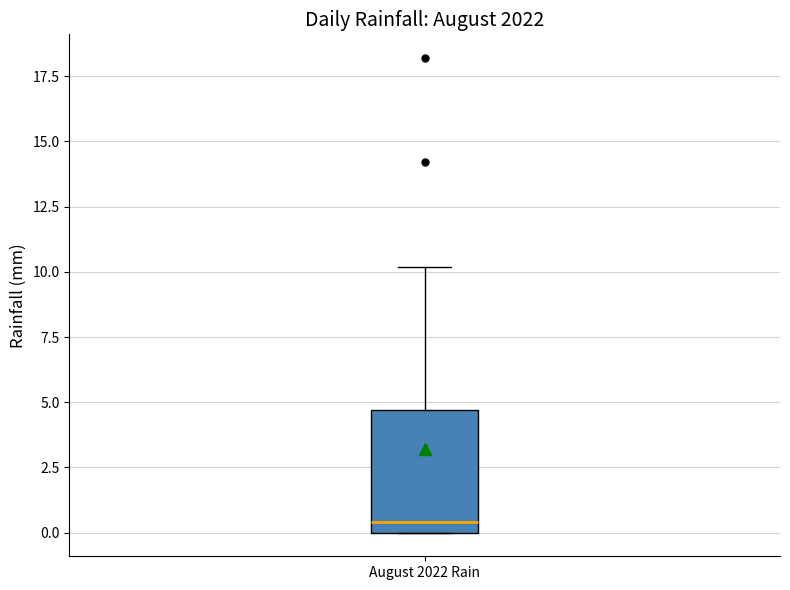

Where does the median line of the box for August 2022 Rain sit on the y-axis? The values are not printed on the chart, so give them approximately, as read against the axis.

0.5